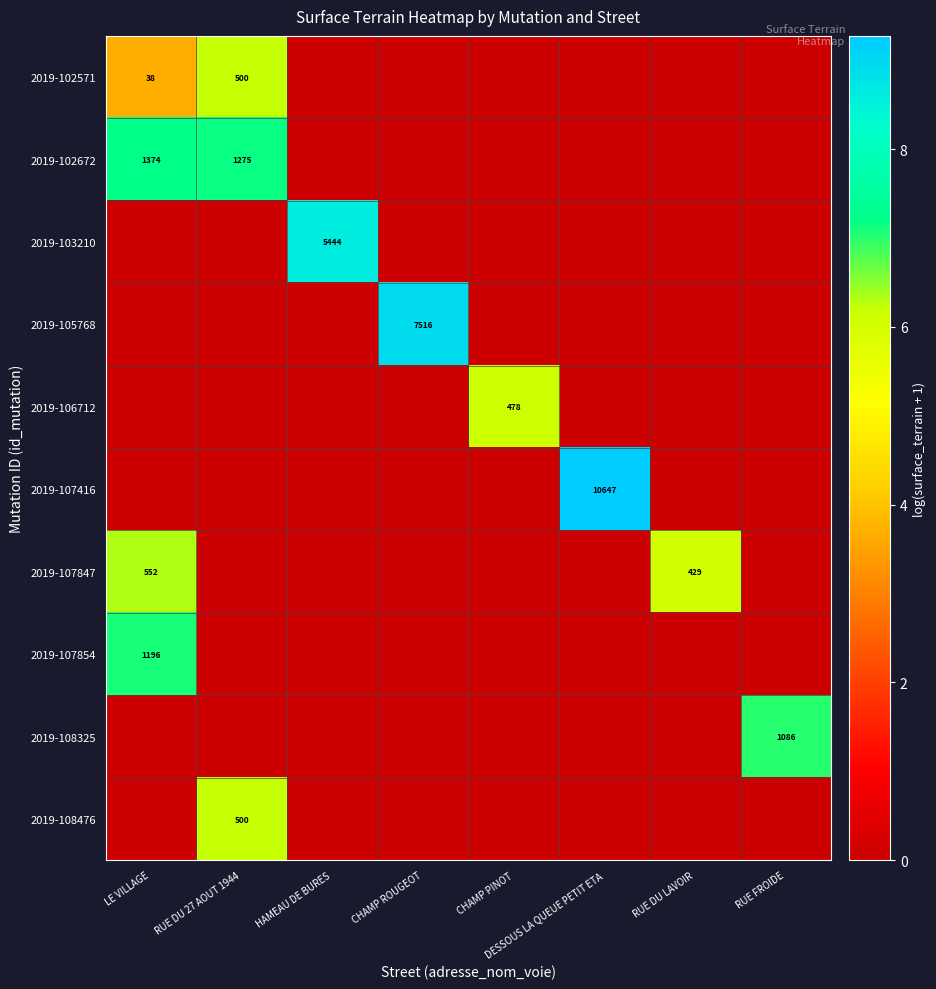

True or false: 2019-102571 has a value of 38 at LE VILLAGE.

True